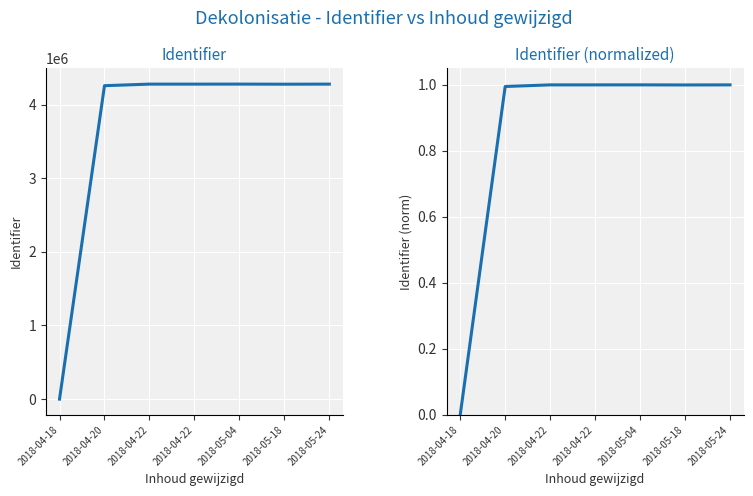

In Identifier, how many points are lower than both neighbors (excluding endpoints)?

1